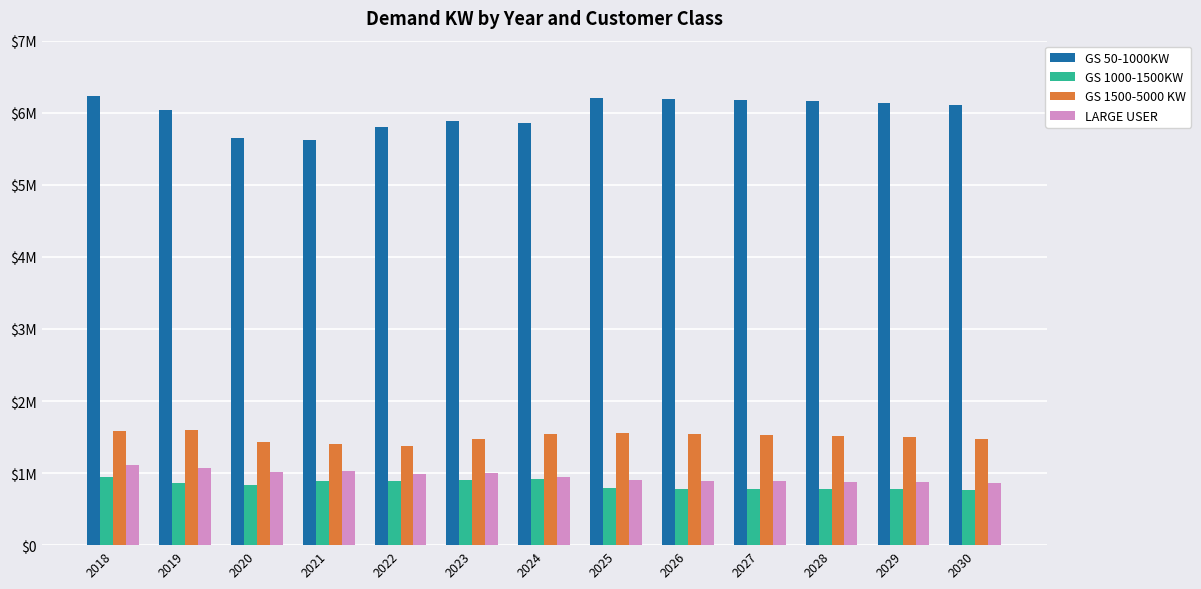

At which label is GS 1000-1500KW closest to 858751?

2019